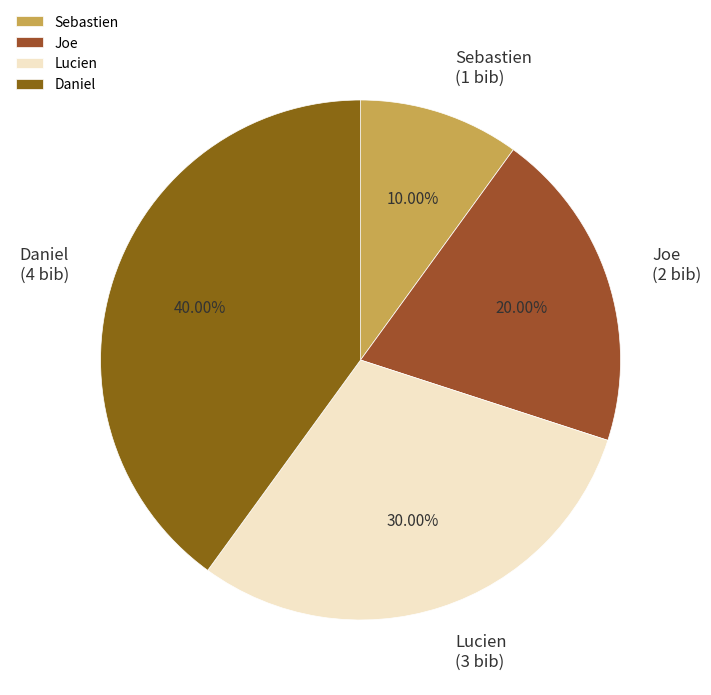

How much of the chart is everything except Joe?

80.0%